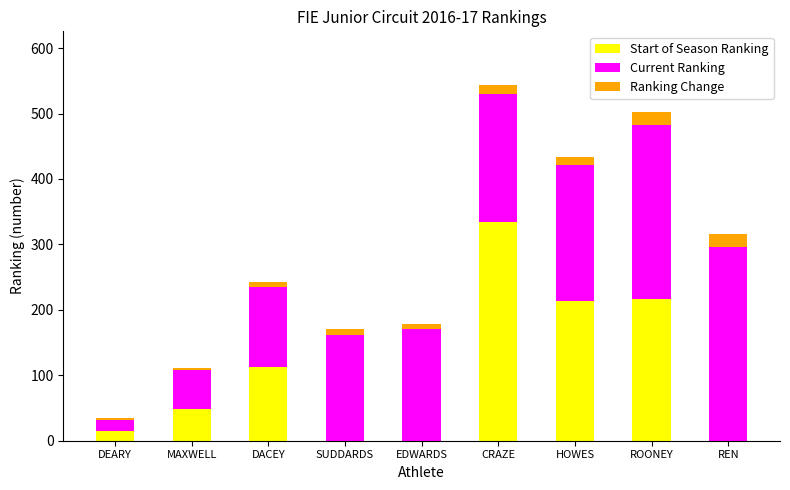

At which category is the sum across all series the highest?

CRAZE